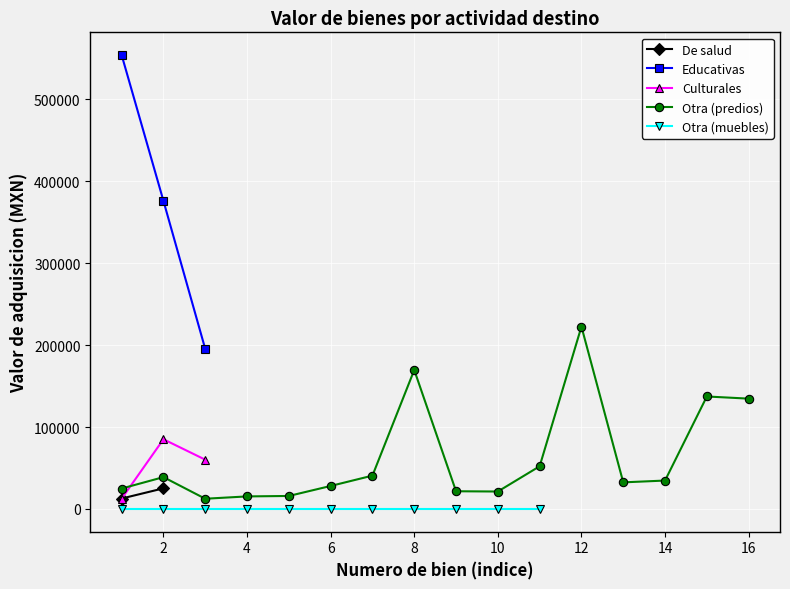

Which label corresponds to the largest value in the chart?

1